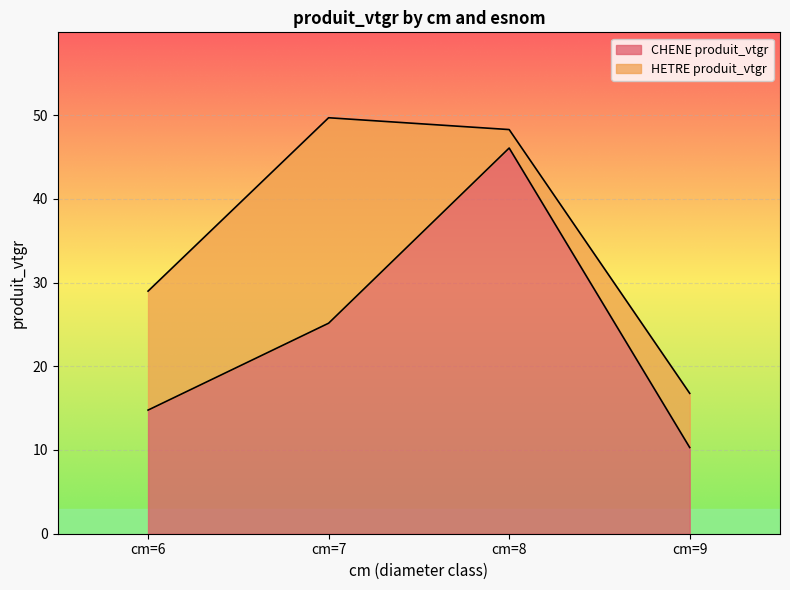

Which has a higher value, cm=7 or cm=6?

cm=7